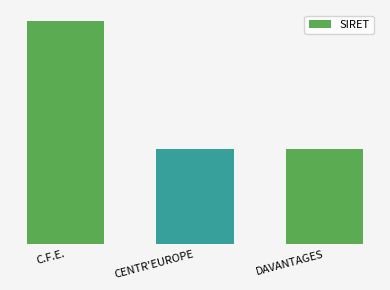

How many data points does each series have?

3